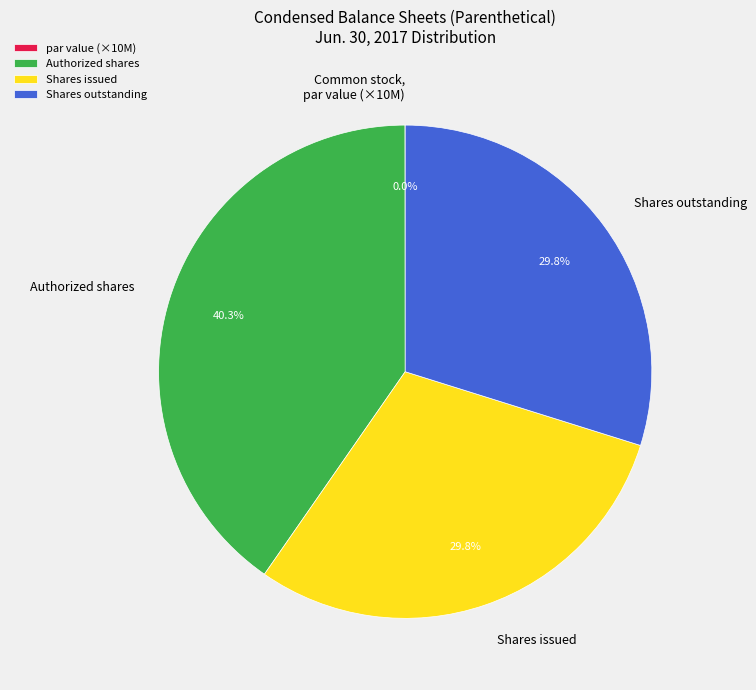

Between Authorized shares and Shares issued, which is larger?

Authorized shares